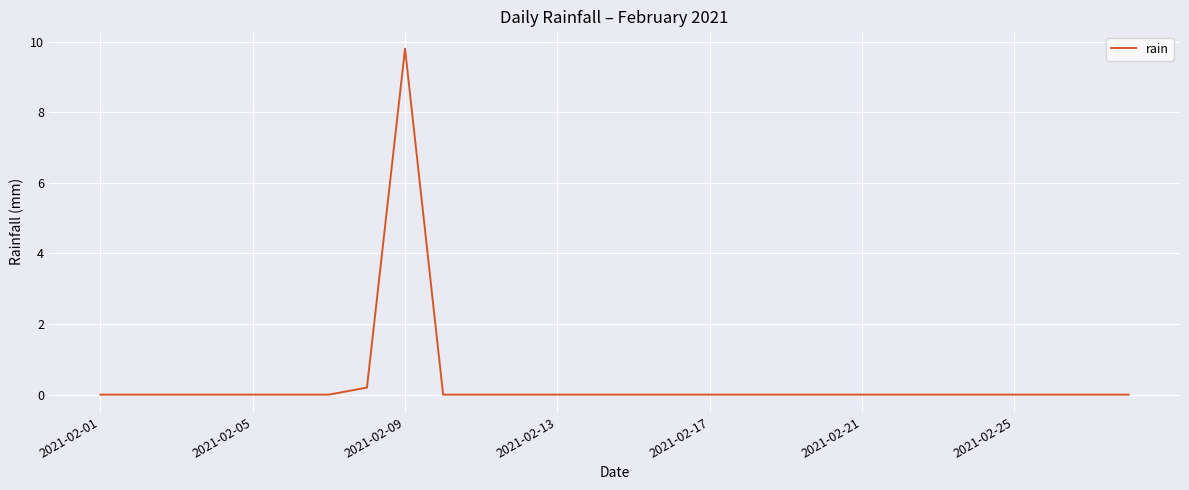

What is the greatest value displayed?

9.8